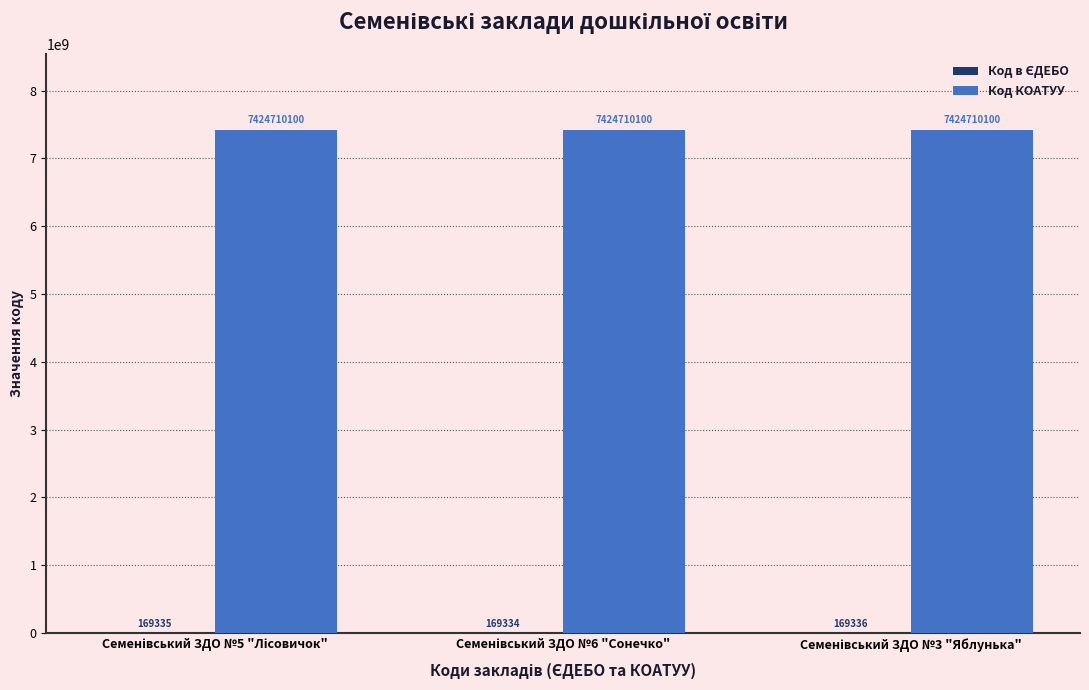

What is the greatest value displayed?

7424710100